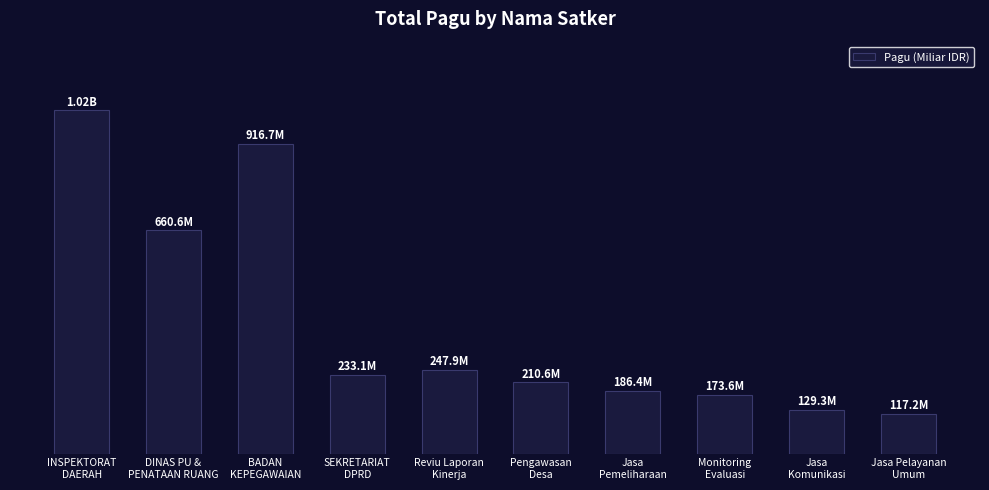

Are the bars grouped side by side (vs. stacked)?

No